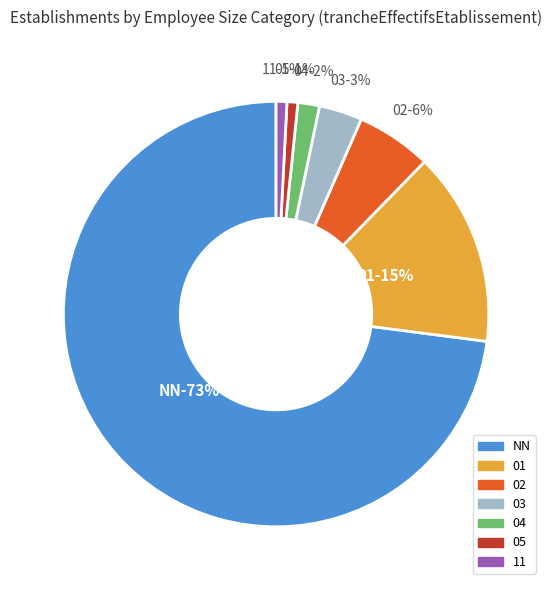

To the nearest percent, what percentage of the pie is NN?

73%